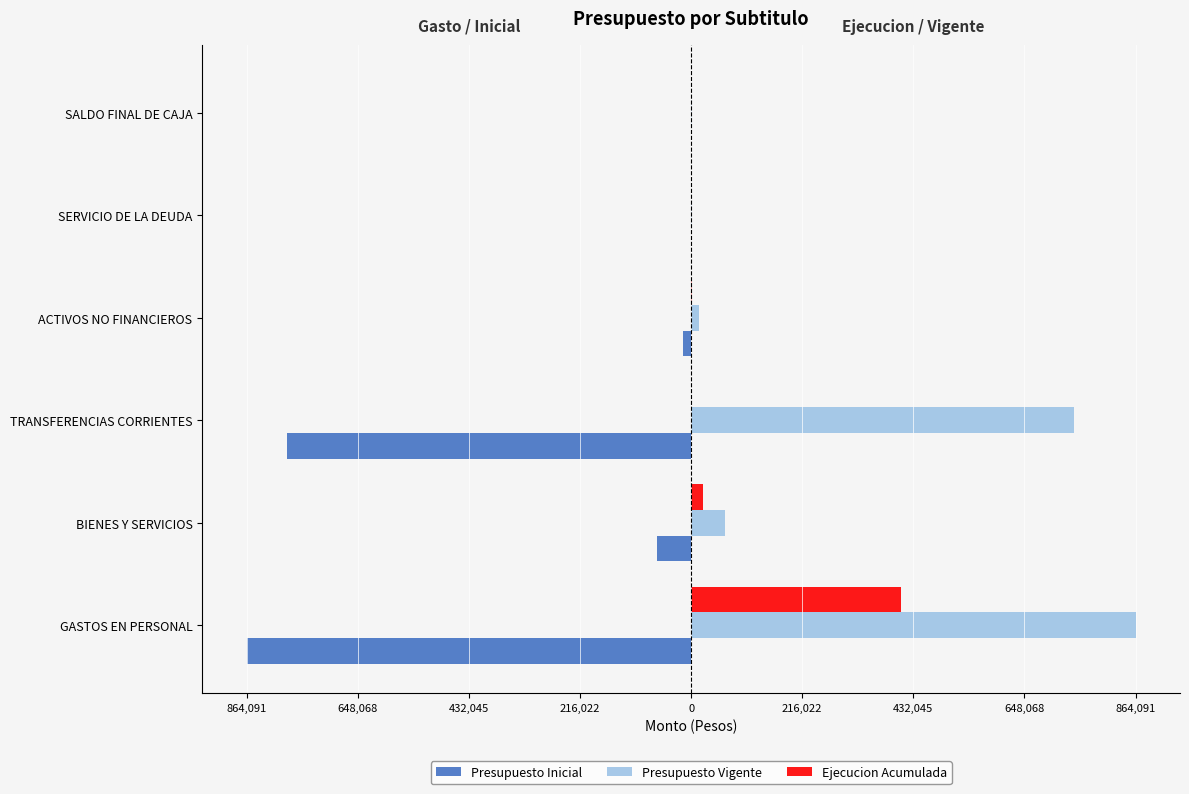

What is the value of the Presupuesto Vigente bar at the 2nd from the left?

66154